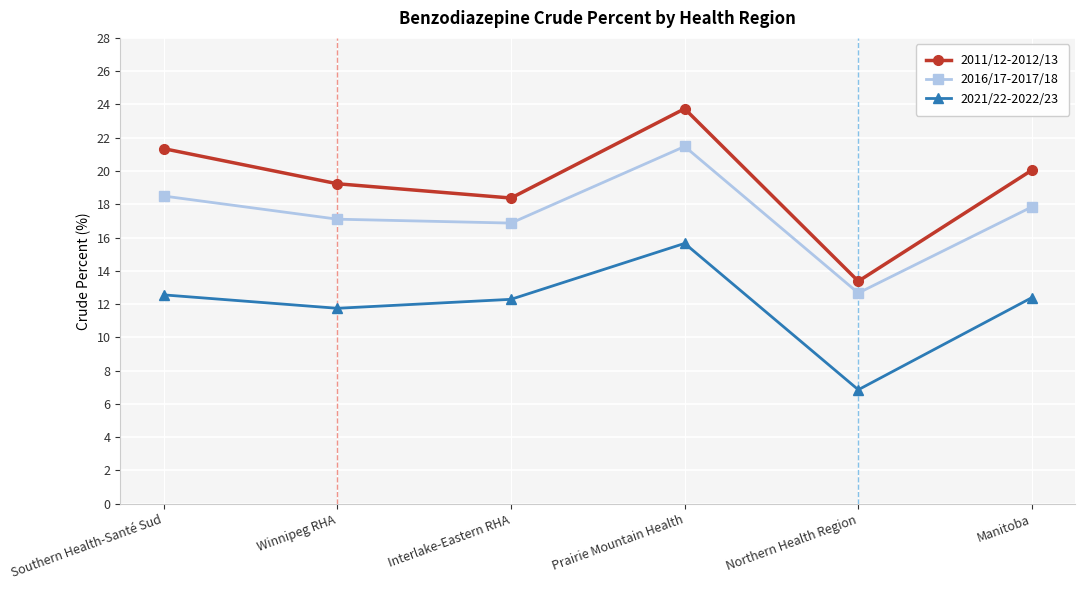

True or false: 2021/22-2022/23 has a value of 20.3 at Winnipeg RHA.

False